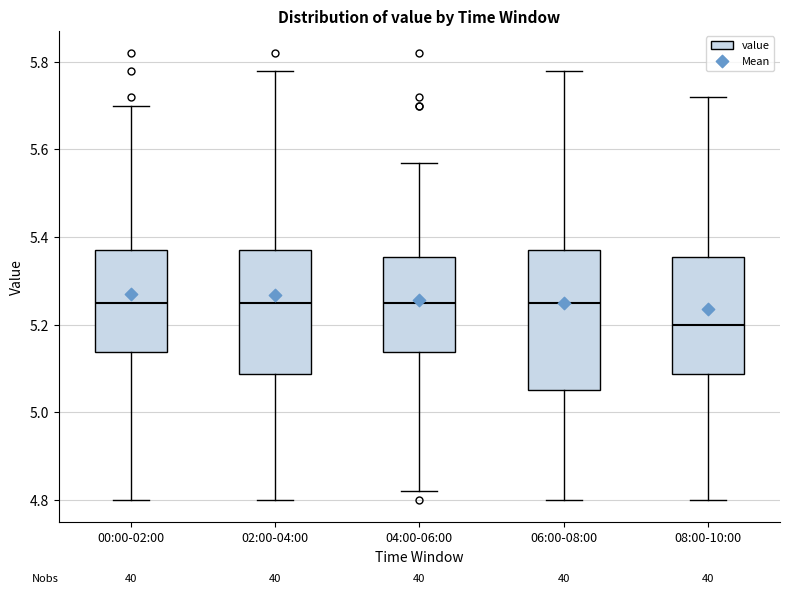

Where does the median line of the box for 00:00-02:00 sit on the y-axis? The values are not printed on the chart, so give them approximately, as read against the axis.

5.26